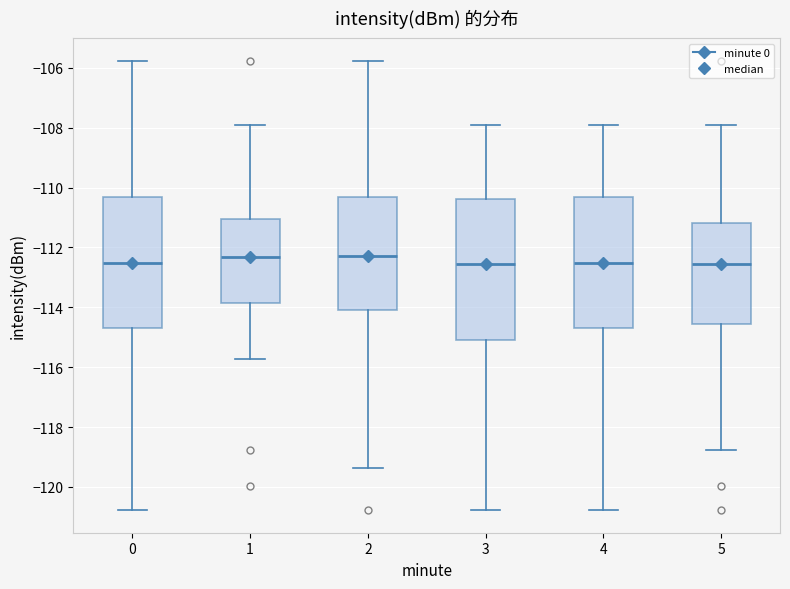

Reading left to right, transcribe this box plot: for each box, give where its median line is, the range the box spans, and where its two whiskers end, as read against the y-axis. The values are not printed on the chart, so give them approximately, as read against the axis.

0: median -112.6, box -114.6 to -110.4, whiskers -120.8 to -105.8
1: median -112.4, box -113.8 to -111.0, whiskers -115.8 to -108.0
2: median -112.2, box -114.0 to -110.4, whiskers -119.4 to -105.8
3: median -112.6, box -115.0 to -110.4, whiskers -120.8 to -108.0
4: median -112.6, box -114.6 to -110.4, whiskers -120.8 to -108.0
5: median -112.6, box -114.6 to -111.2, whiskers -118.8 to -108.0